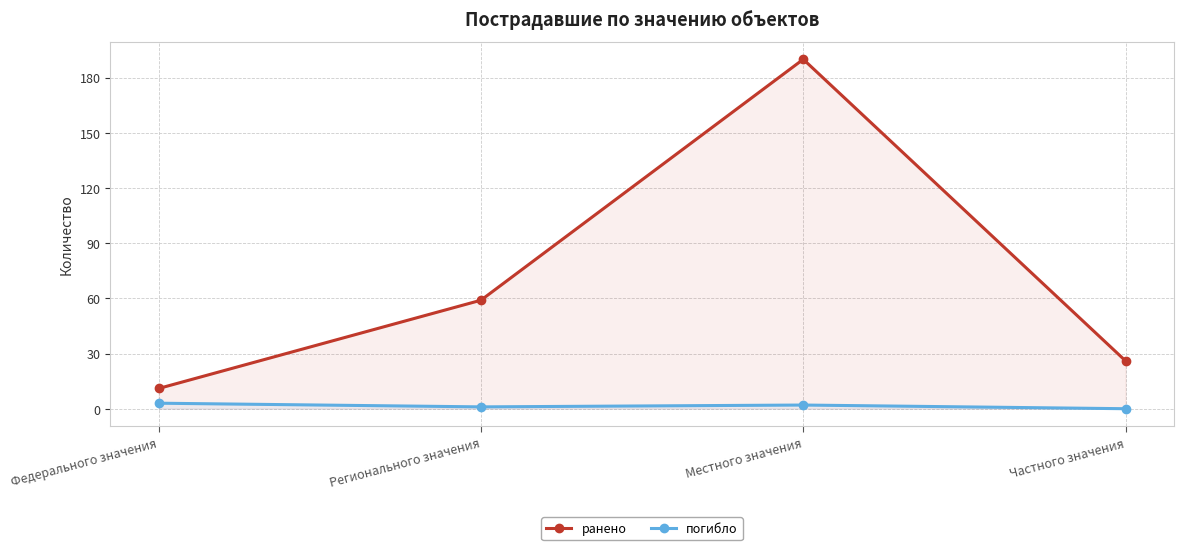

Which category has the lowest value in the погибло series?

Частного значения